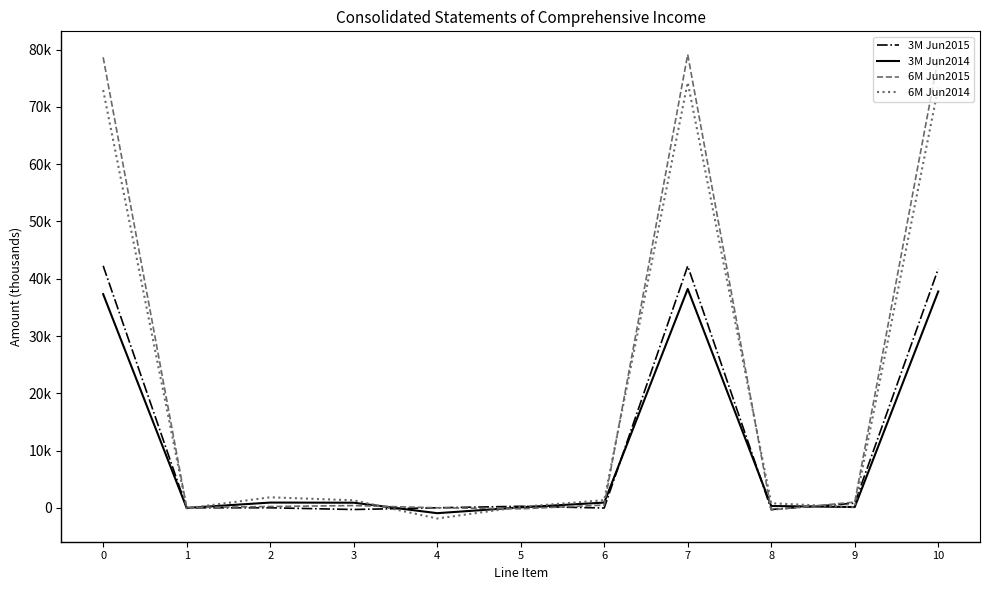

Does the chart display data point markers on the line(s)?

No